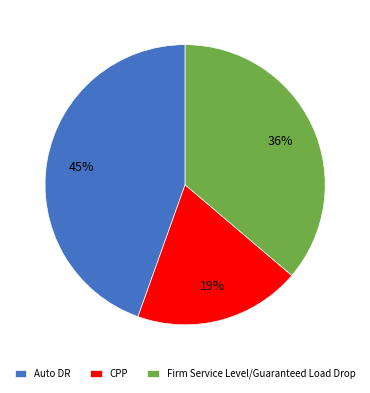

To the nearest percent, what is the average slice percentage?

33%